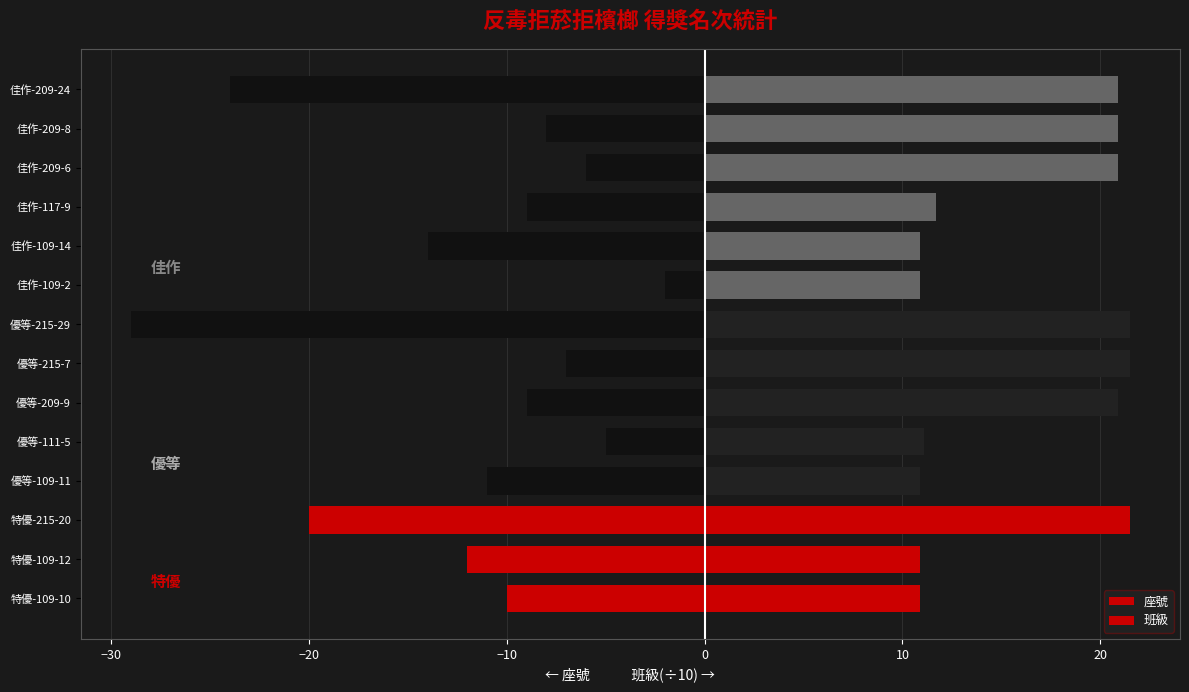

What is the average value of the 座號 series?

-11.9